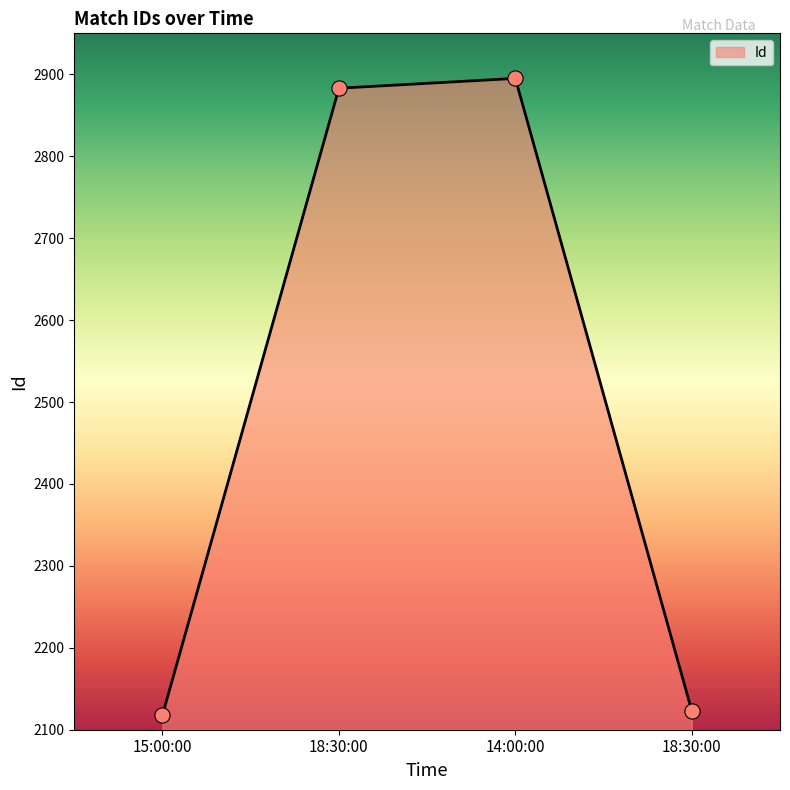

Between 14:00:00 and 18:30:00, which is larger?

14:00:00